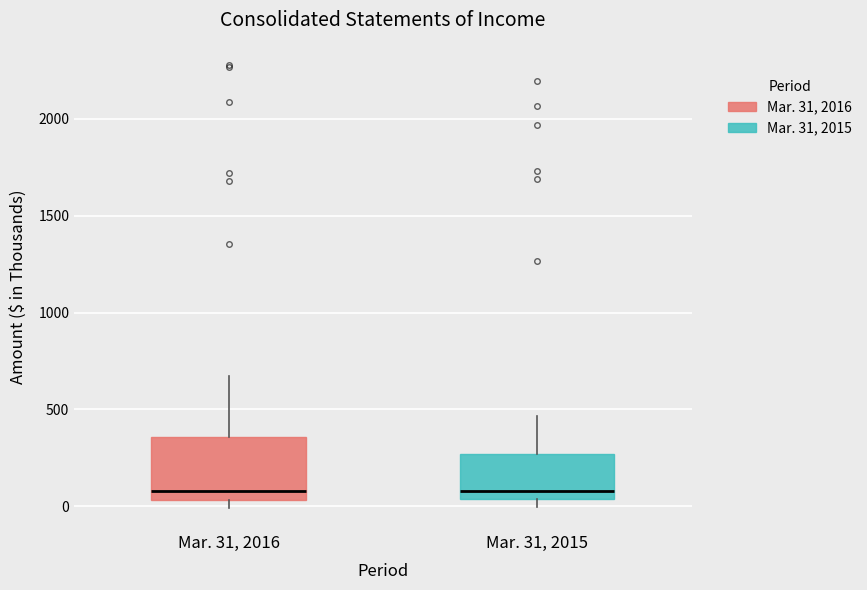

Reading left to right, transcribe this box plot: for each box, give where its median line is, the range the box spans, and where its two whiskers end, as read against the y-axis. The values are not printed on the chart, so give them approximately, as read against the axis.

Mar. 31, 2016: median 100, box 50 to 350, whiskers 0 to 650
Mar. 31, 2015: median 100, box 50 to 250, whiskers 0 to 450